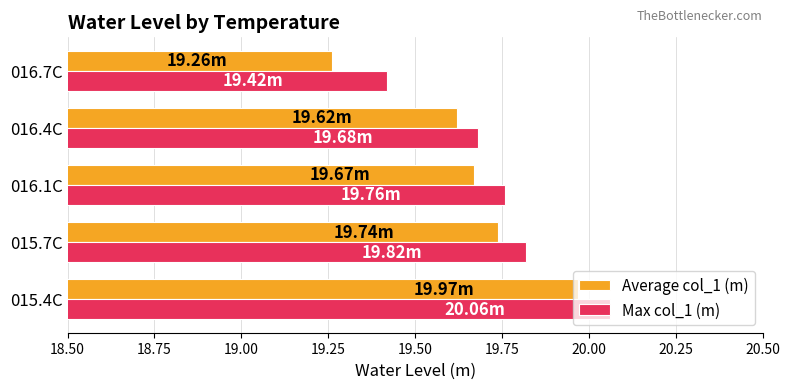

What is the sum of the Max col_1 (m) values at 016.1C and 015.4C?

39.8